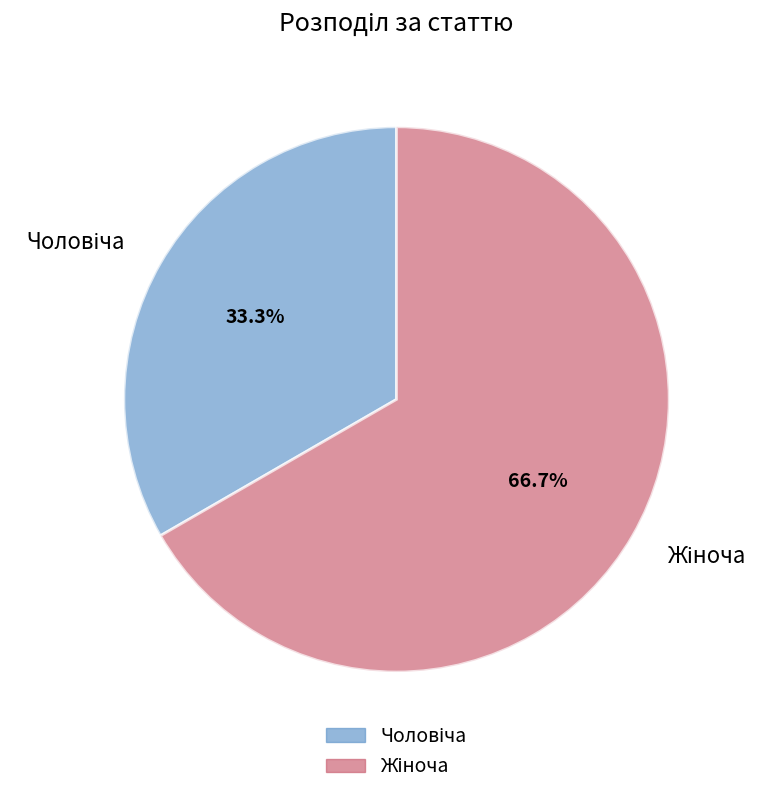

Does any single category account for the majority?

Yes